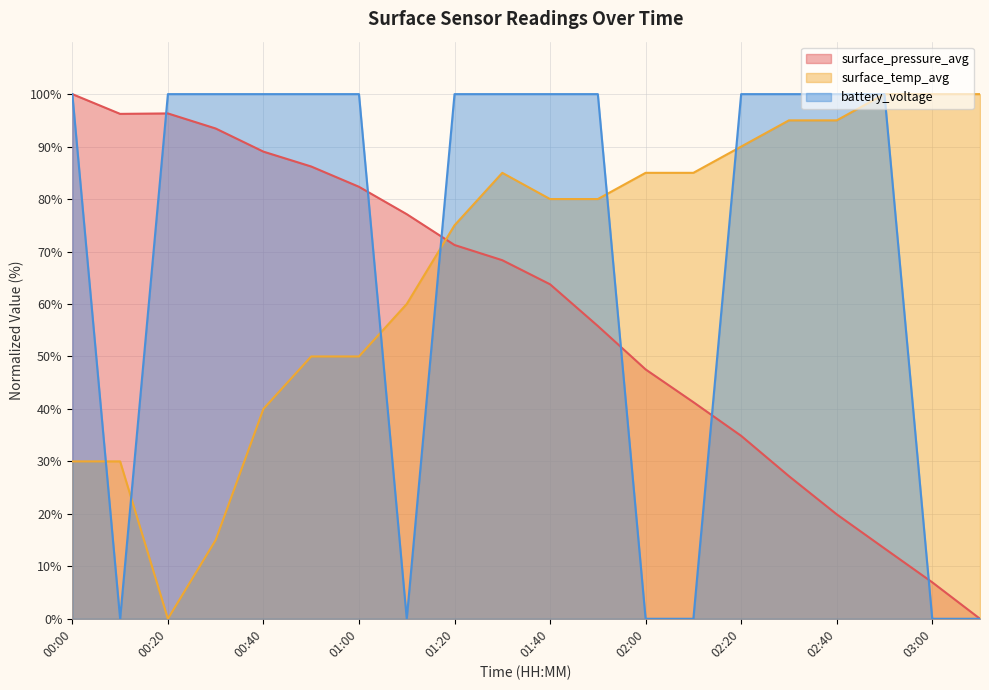

At how many categories does at least one series exceed 33?

20